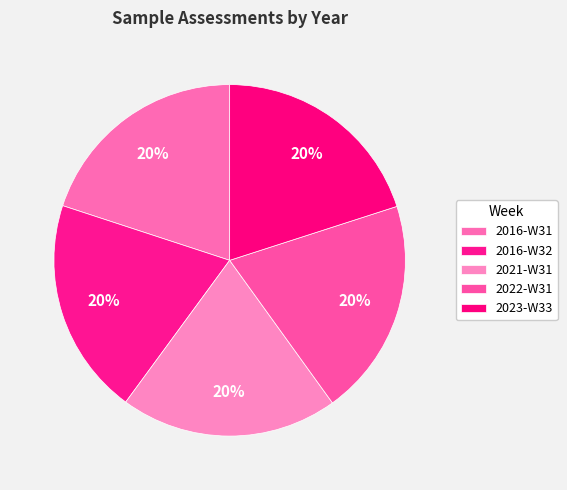

To the nearest percent, what portion does 2016-W32 represent?

20%